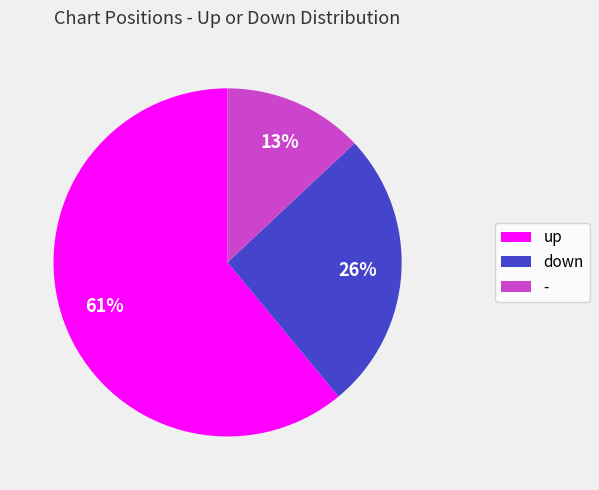

Is the sum of down and up greater than half?

Yes